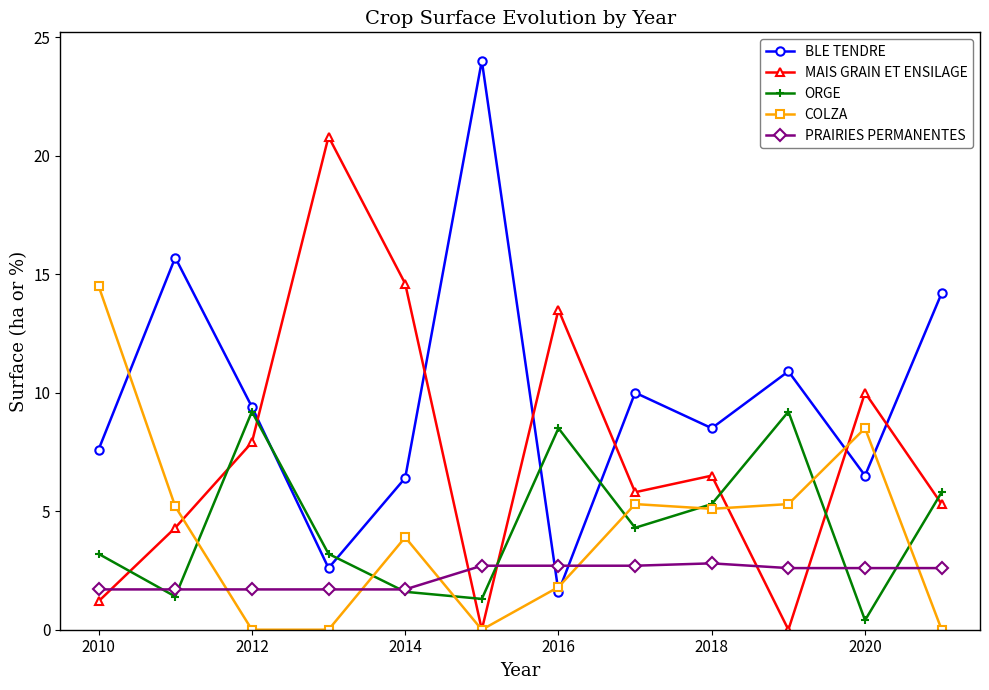

True or false: BLE TENDRE has more than 2 interior local peaks.

True